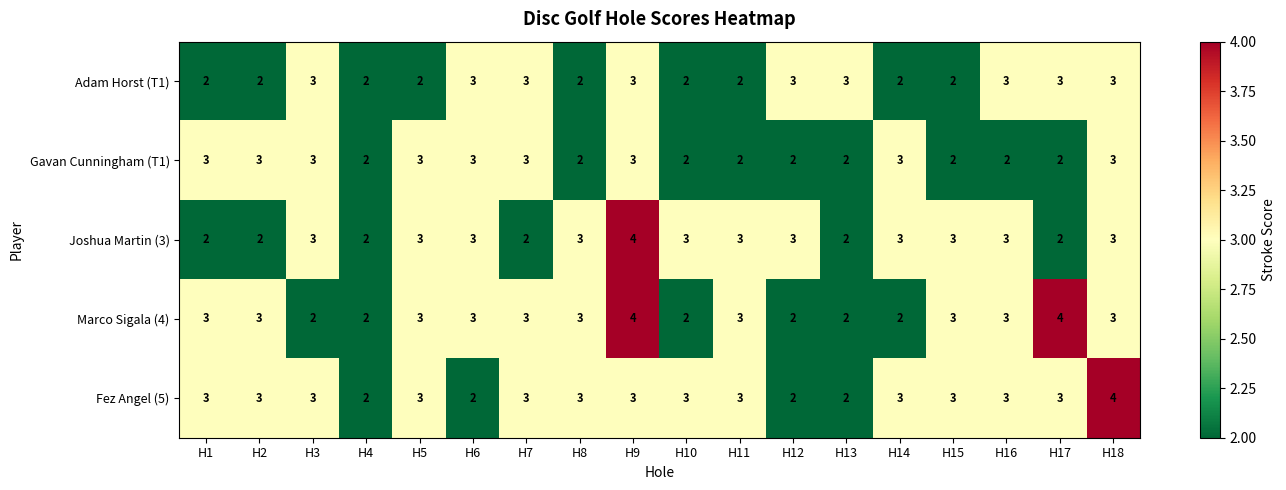

What is the greatest value displayed?

4